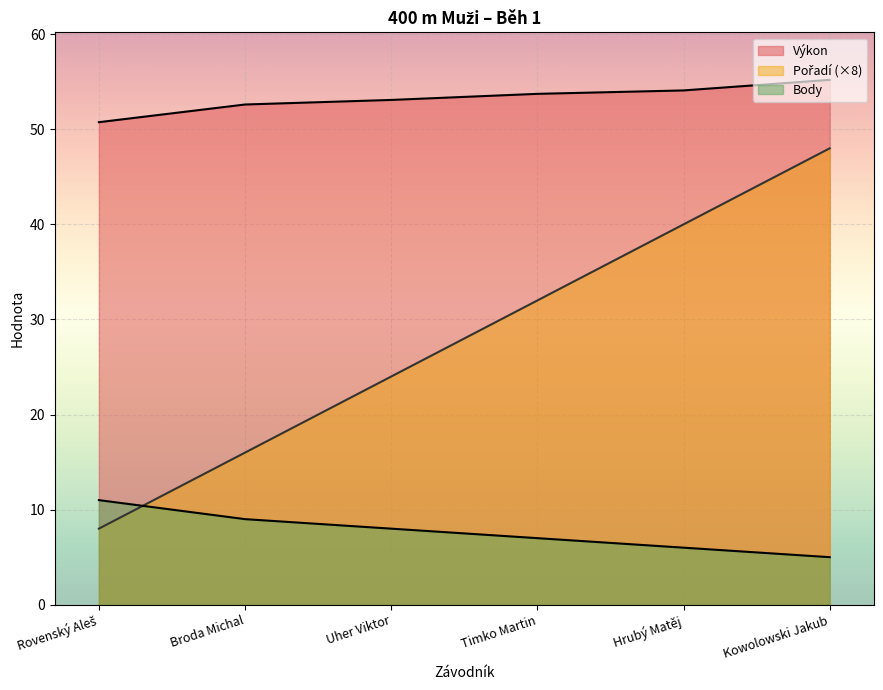

True or false: Výkon and Body cross at least once.

False